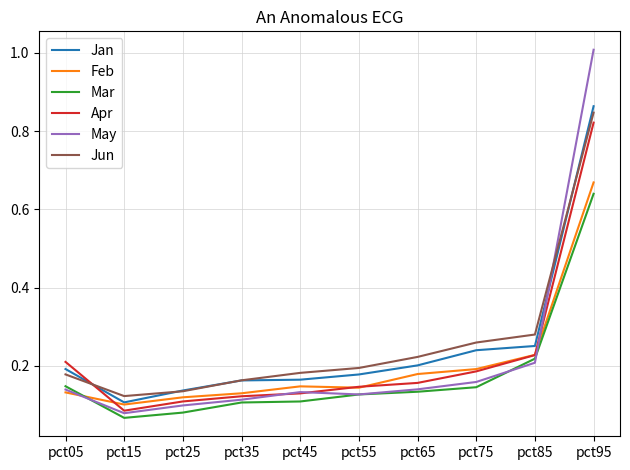

Is the value of Feb at pct85 greater than the value of Jun at pct55?

Yes